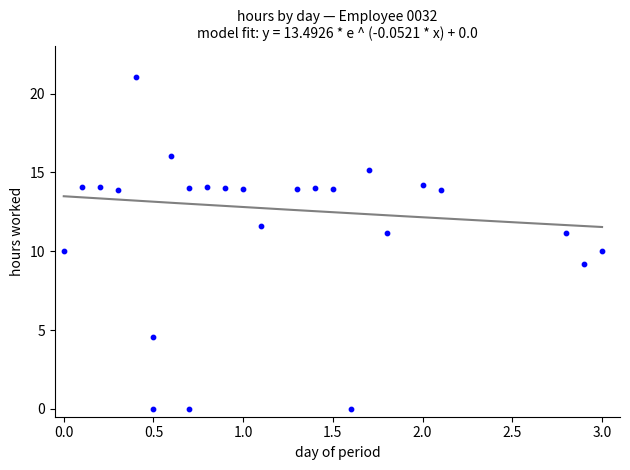

What is the range of Y values (max minus min)?

21.1